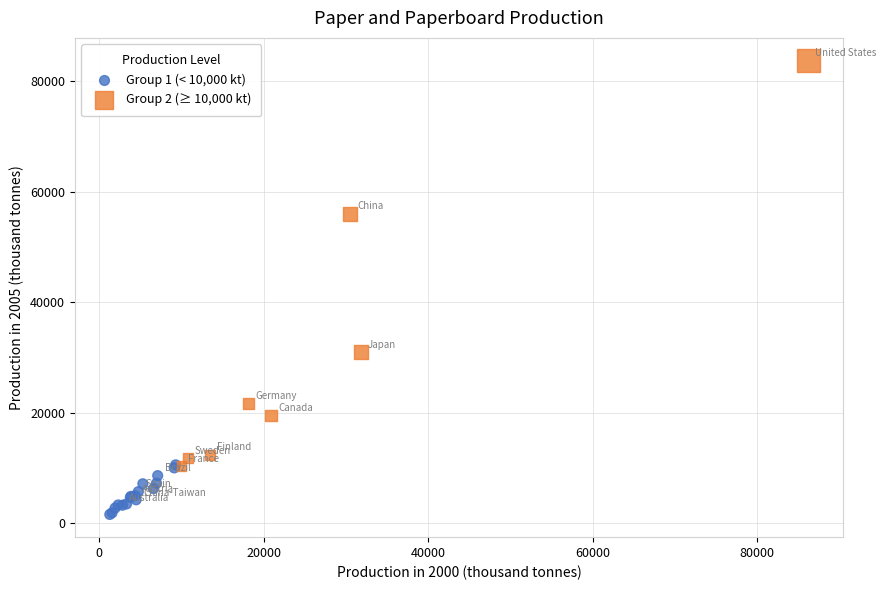

Which series has the widest spread of Y values?

Group 2 (≥ 10,000 kt)